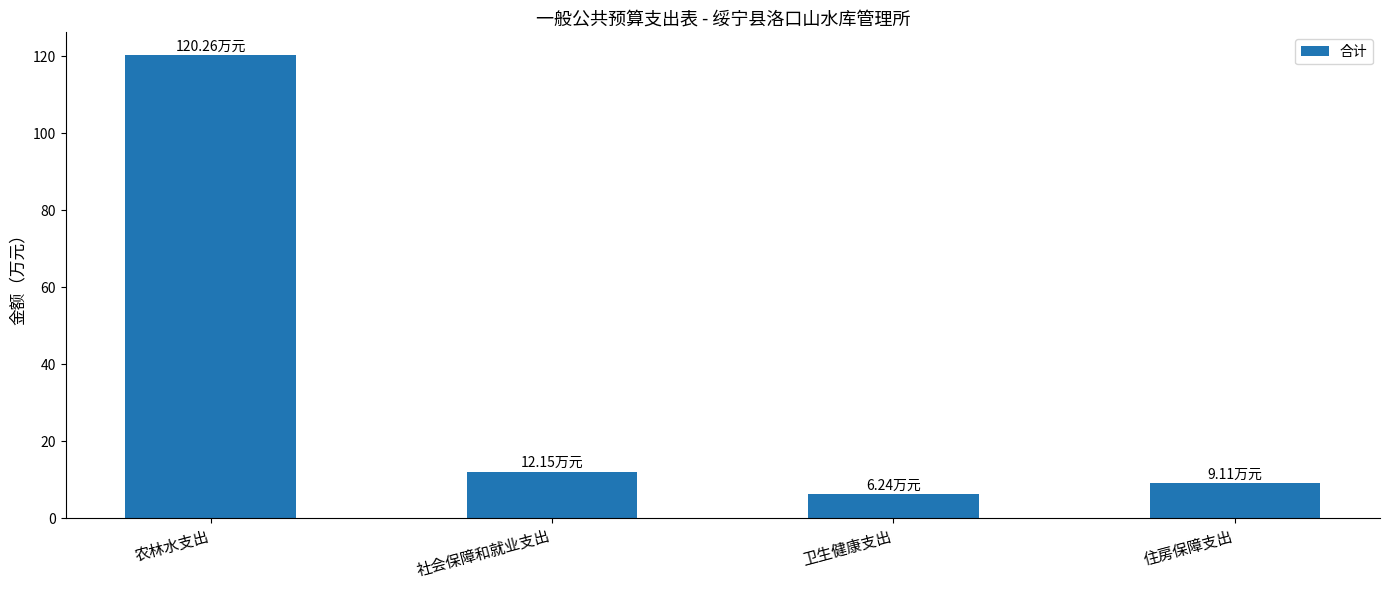

List the labels in order of value, smallest first.

卫生健康支出, 住房保障支出, 社会保障和就业支出, 农林水支出